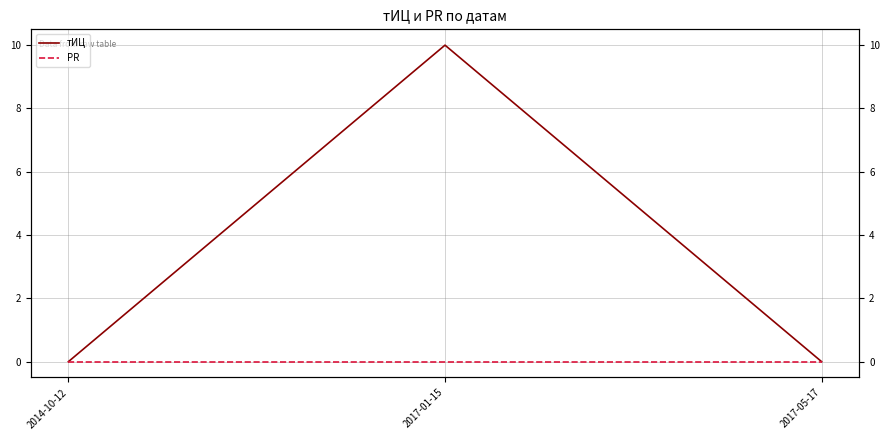

What is the approximate value of тИЦ at 2017-01-15, to the nearest 5?

10